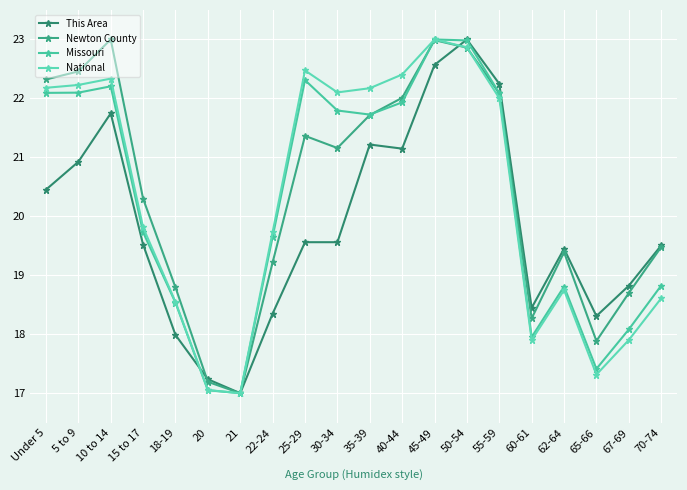

Count the number of categories in the chart.

20